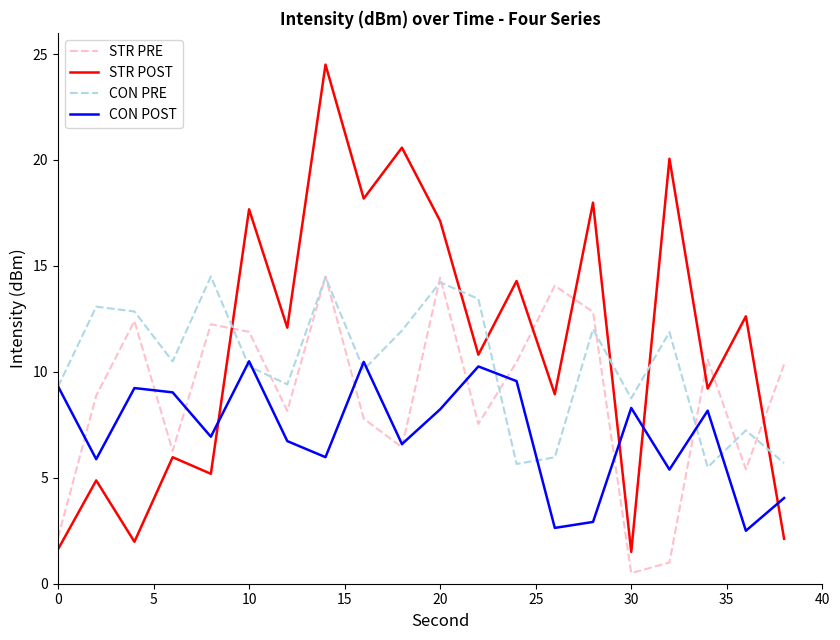

True or false: CON PRE and STR POST intersect in this chart.

True